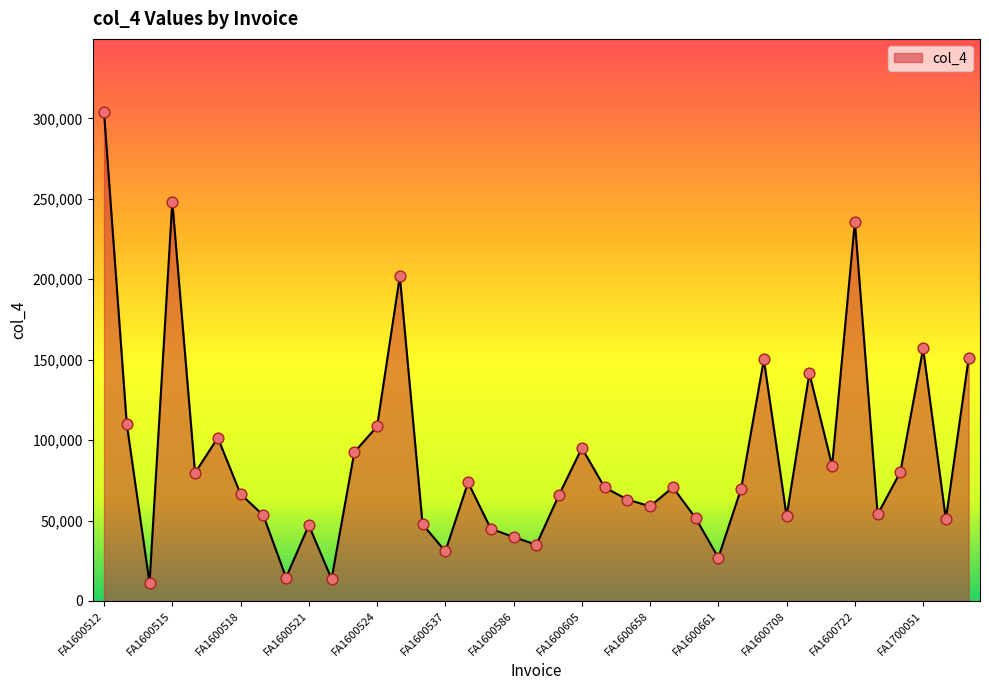

What is the maximum value shown in the chart?

303791